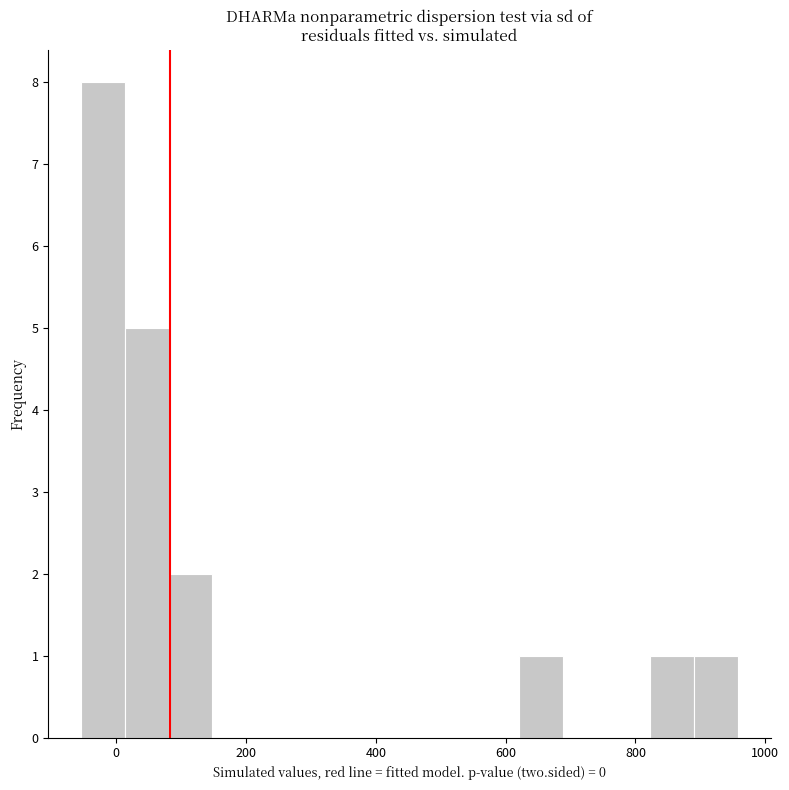

Around what value on the x-axis is the tallest bar? Give the approximate position of its centre, as read against the axis.

-20